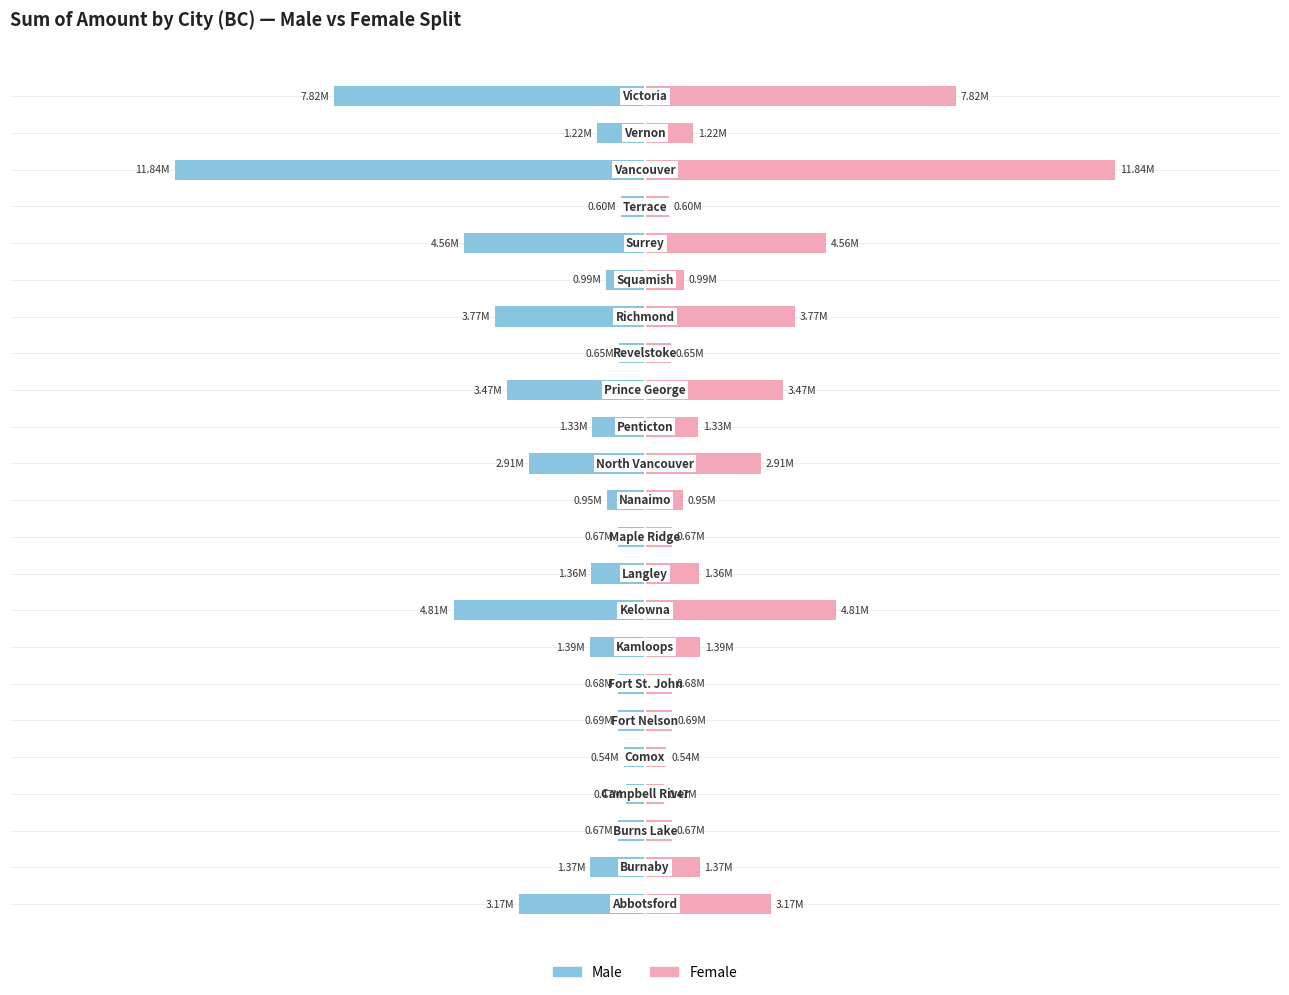

At how many categories does at least one series exceed 0?

23